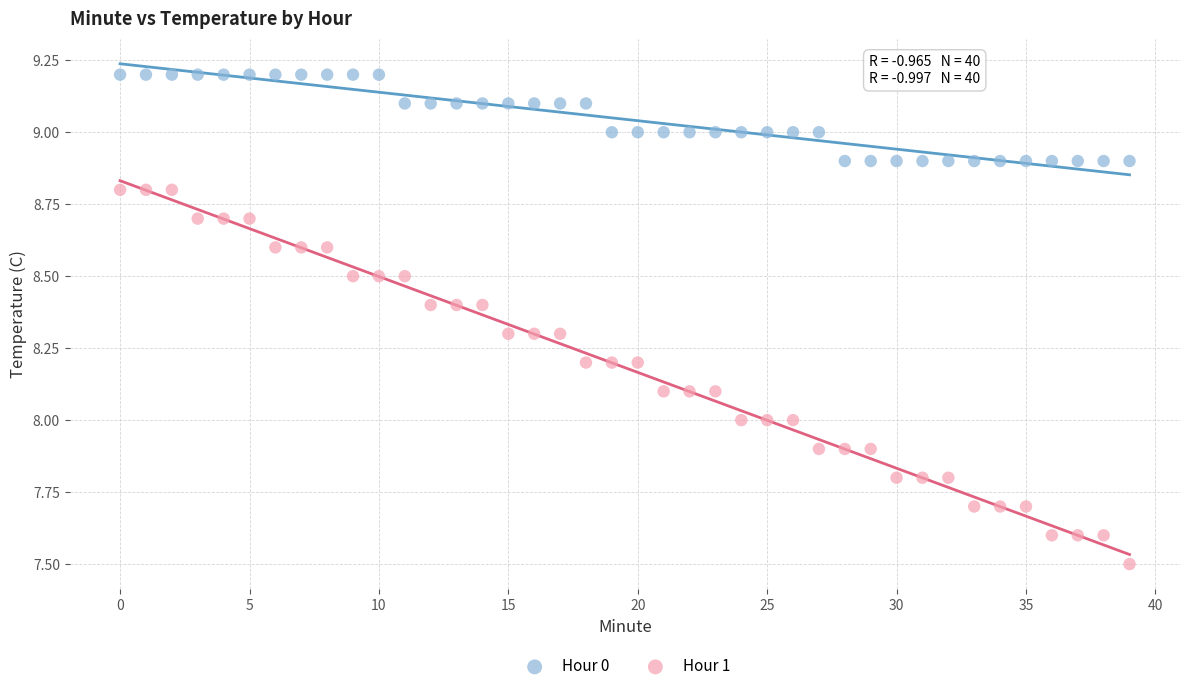

Which series reaches the maximum Y coordinate?

Hour 0